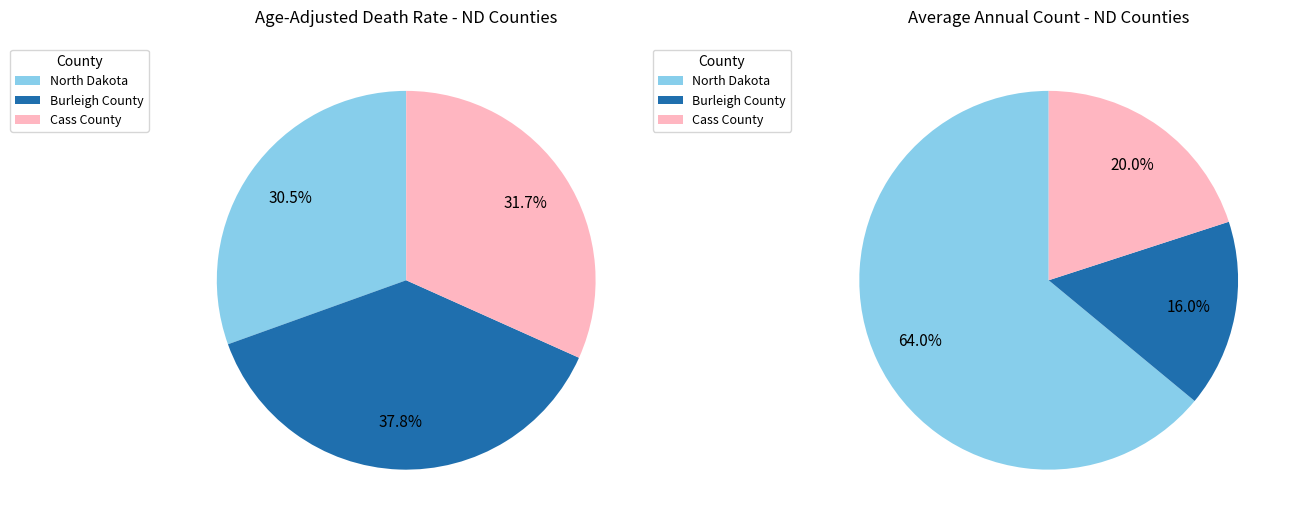

What is the largest slice in the pie chart?

North Dakota